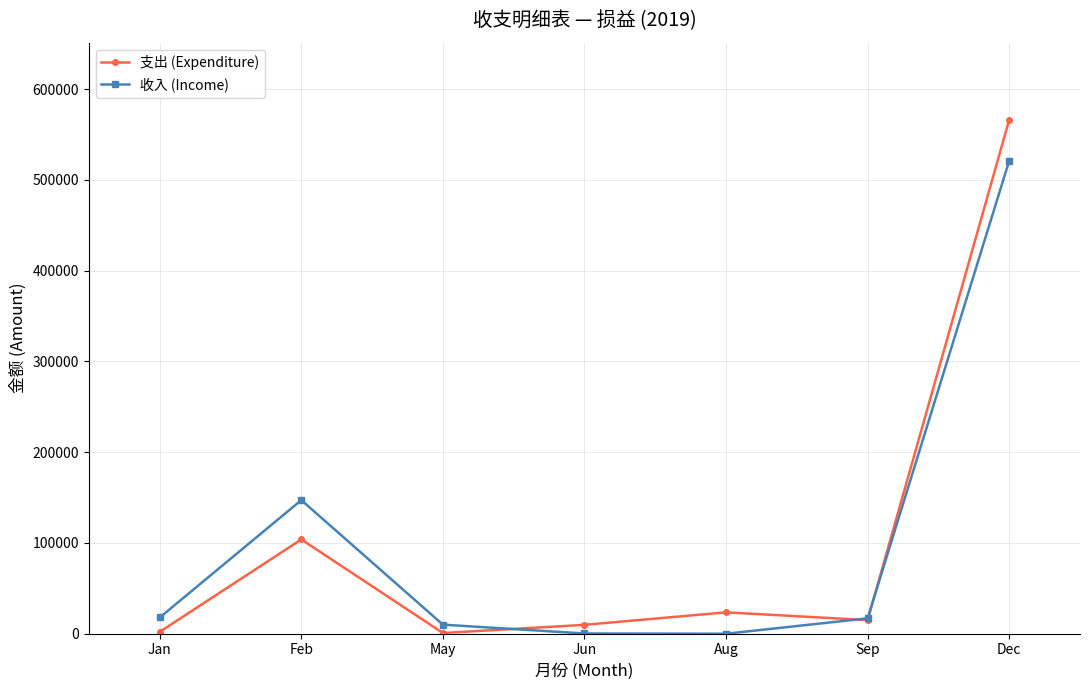

What is the total value across all series at Dec?

1087151.2